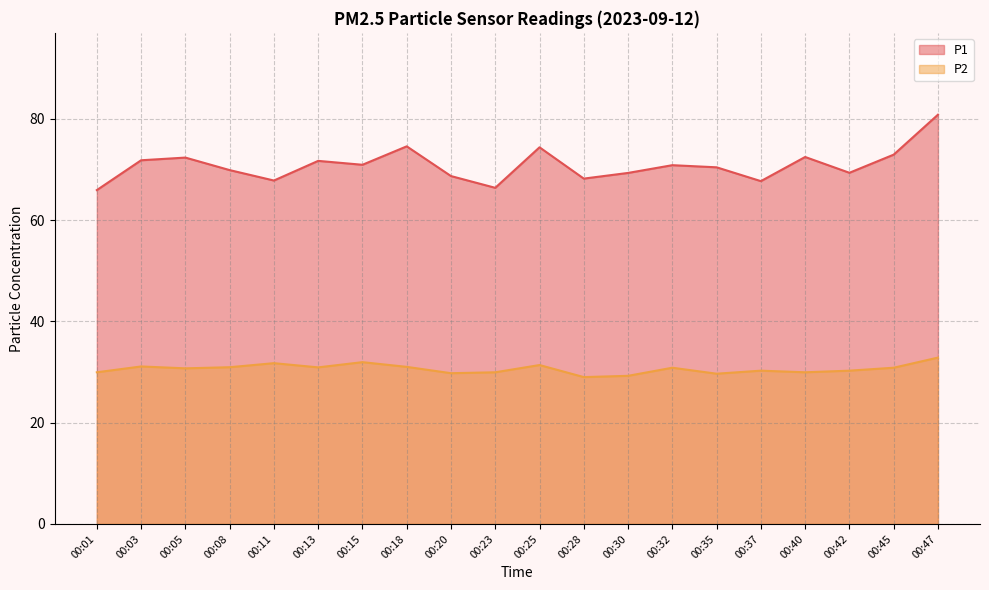

Which series has the largest total across all categories?

P1